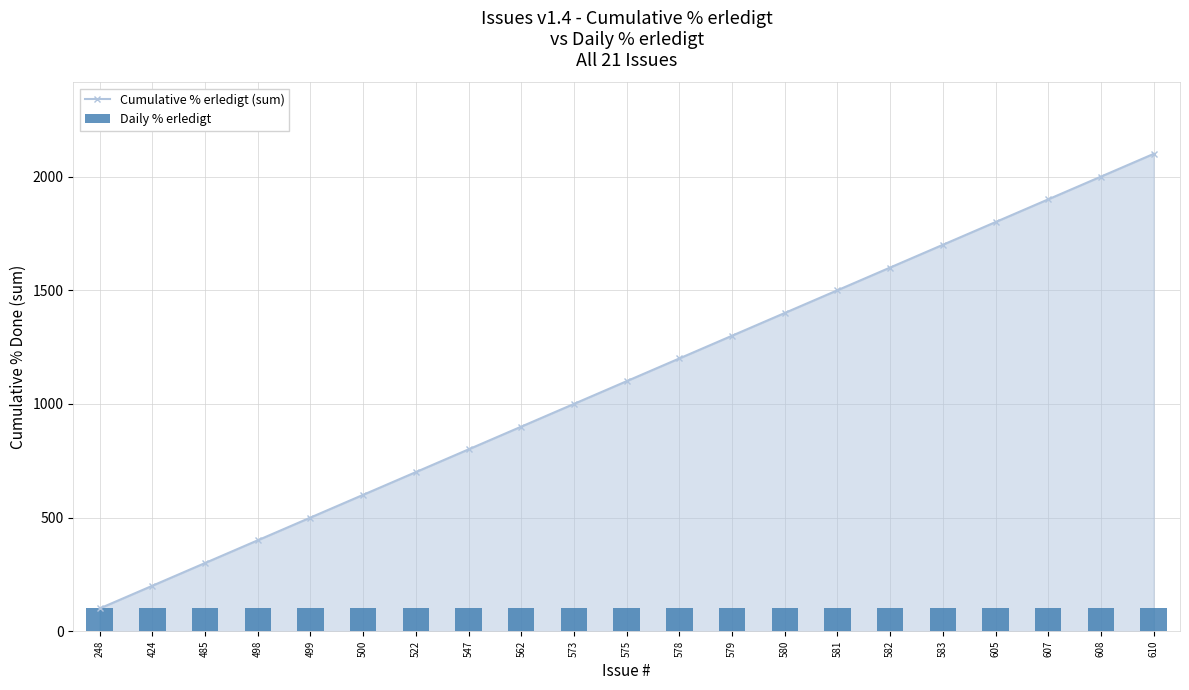

What is the sum of the Daily % erledigt values at 562 and 579?

200